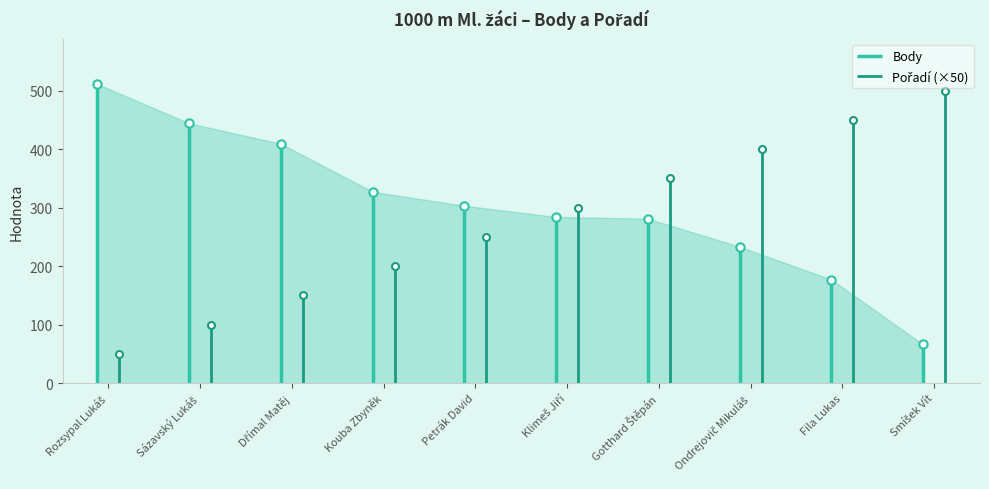

Reading left to right, extract all data points from this chart.

Body: 511	444	409	327	303	284	281	233	177	66
Pořadí: 1	2	3	4	5	6	7	8	9	10